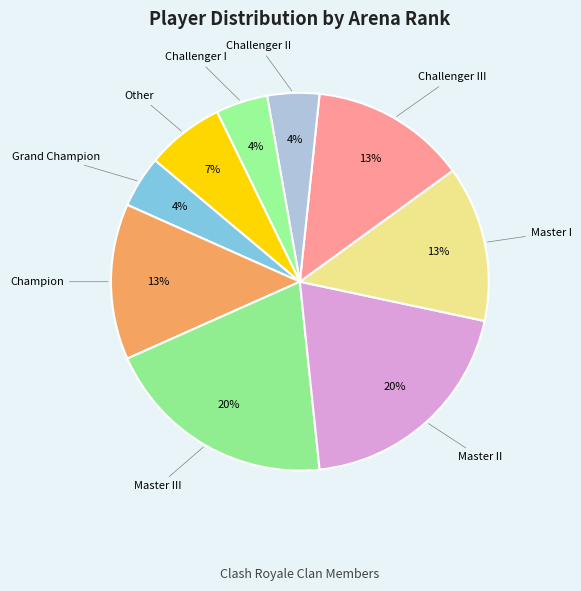

Which has a higher value, Challenger III or Master III?

Master III